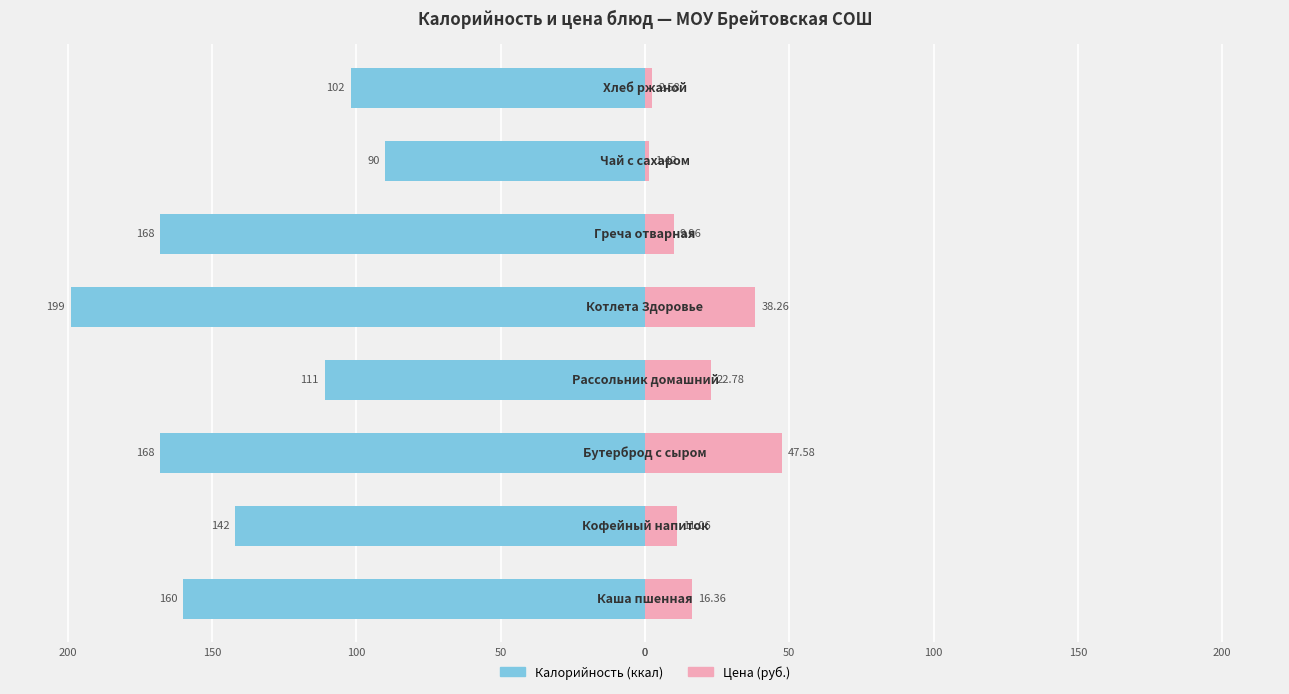

Between 50 and 100, which is larger?

50